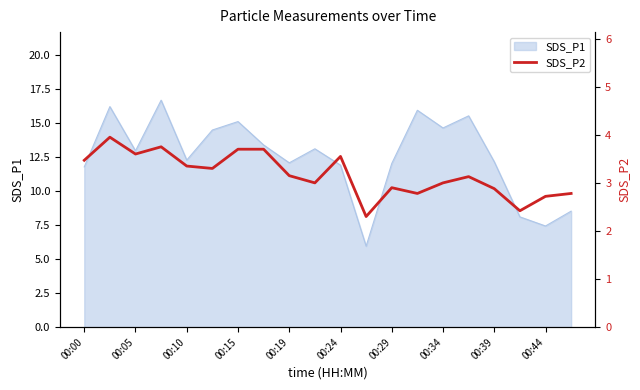

Is it true that SDS_P1 equals 12.1 at 00:19?

True